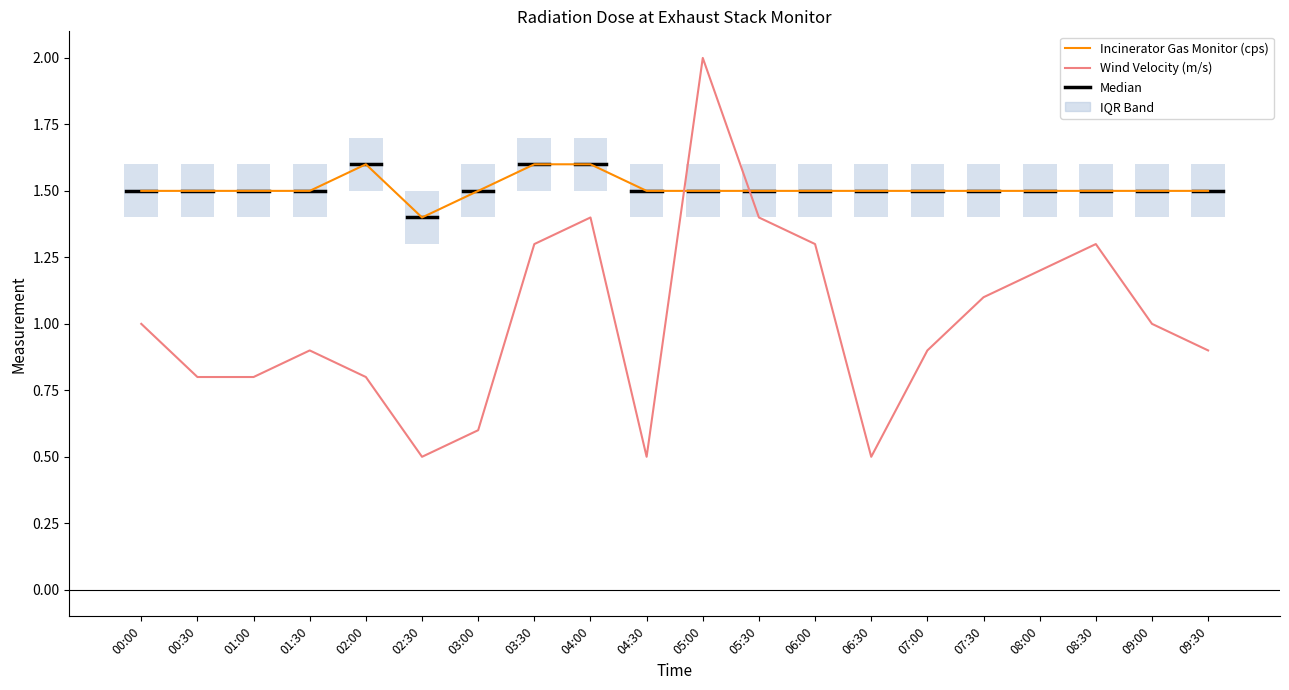

What is the label of the 15th bar from the left?

07:00